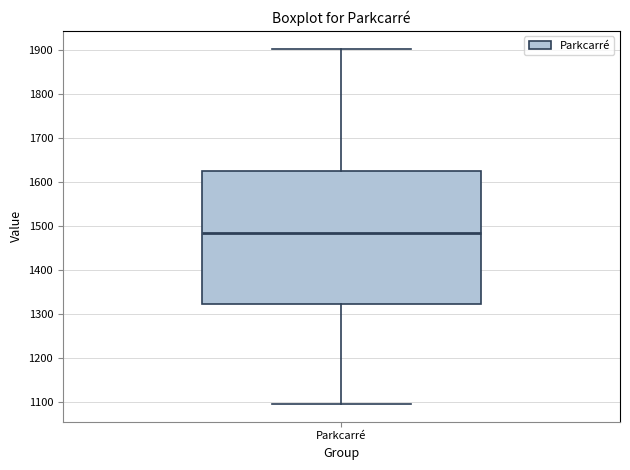

Where does the lower whisker of the box for Parkcarré end on the y-axis? The values are not printed on the chart, so give them approximately, as read against the axis.

1100